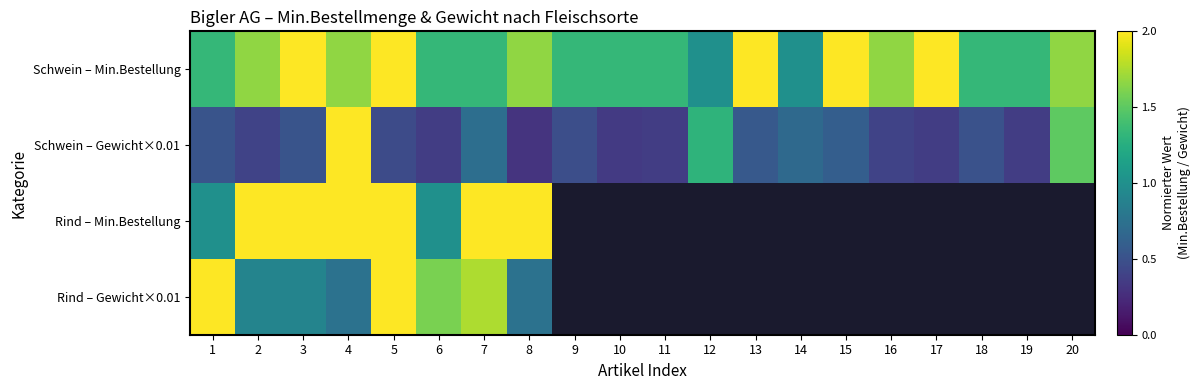

At which label does Schwein – Min.Bestellung reach its peak?

3